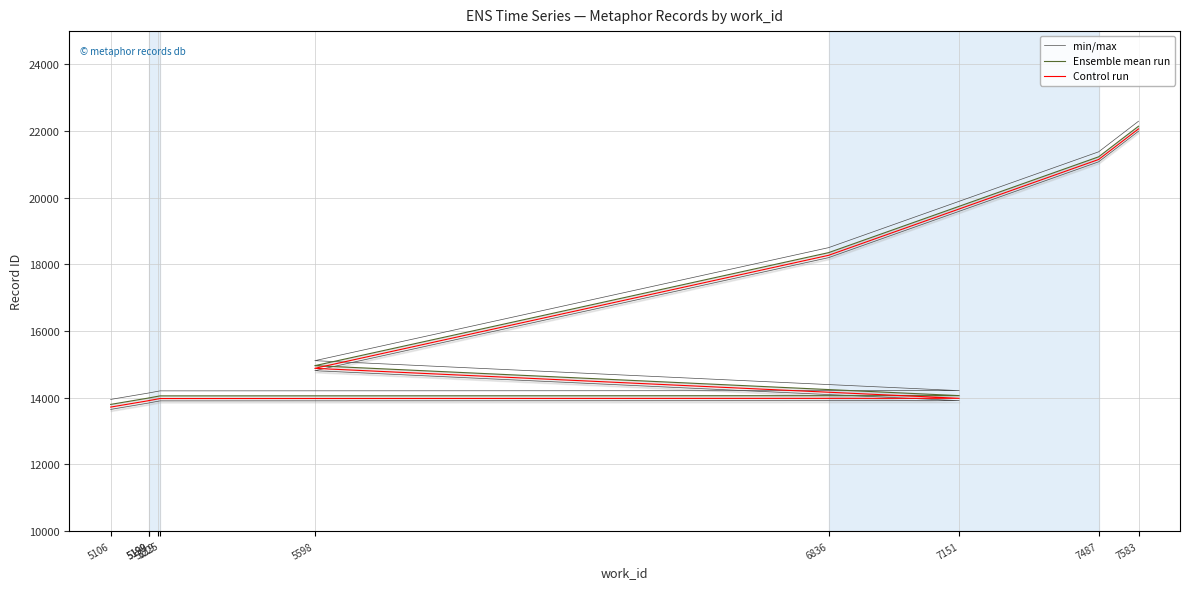

What is the difference between the second highest and minimum values in the Control run series?

7429